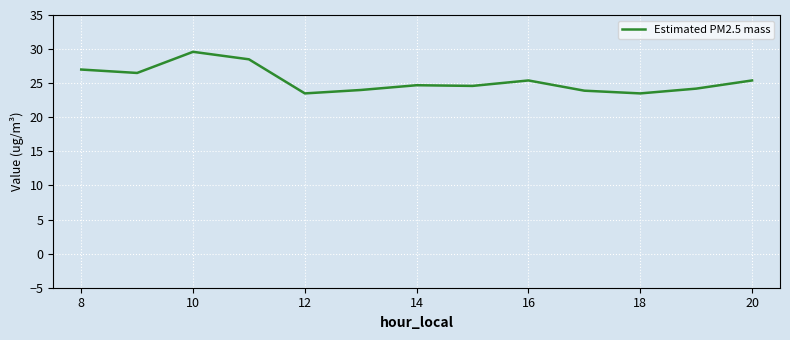

What is the difference between the maximum and minimum values?

6.1